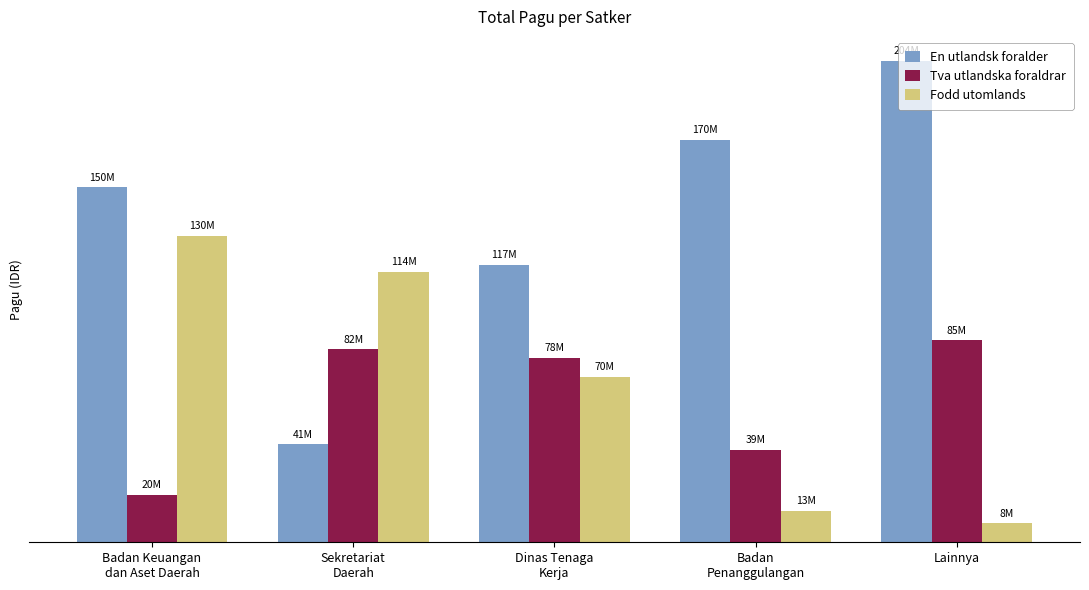

Are the bars horizontal?

No